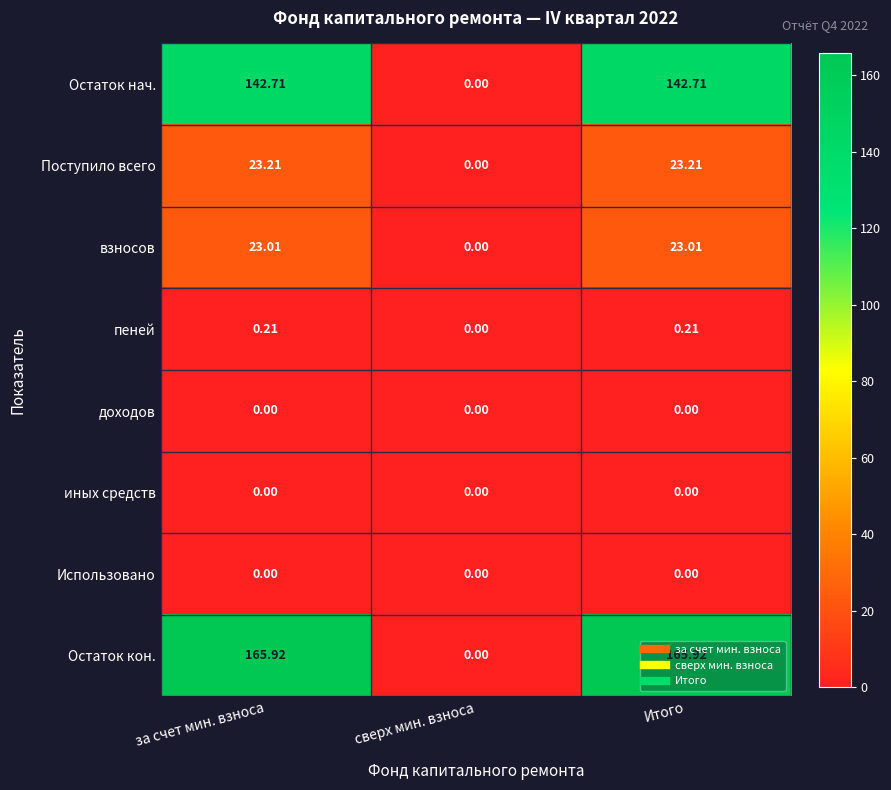

Which series has the widest spread of values?

Остаток кон.